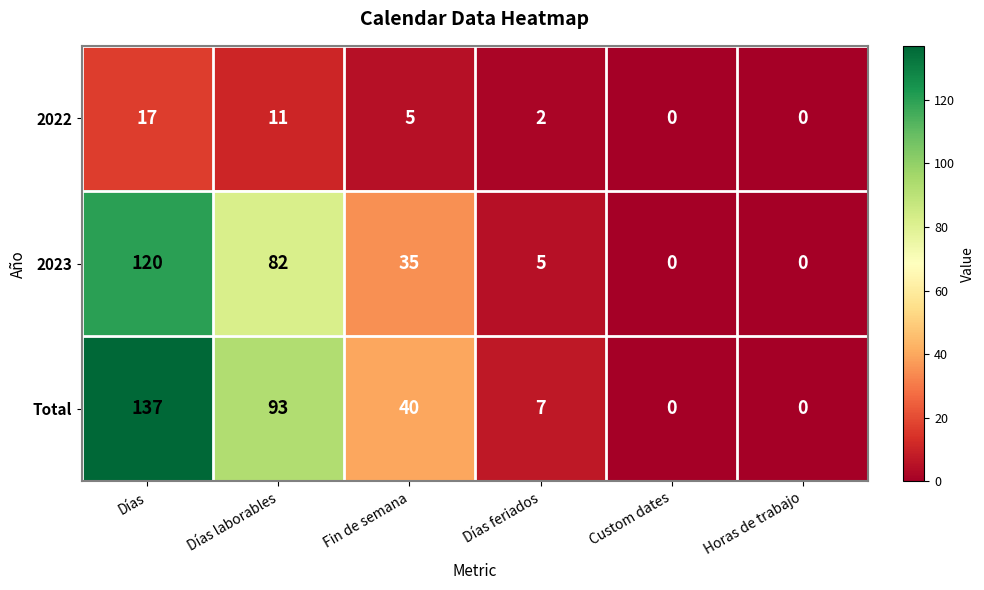

Count the number of data series in this chart.

3